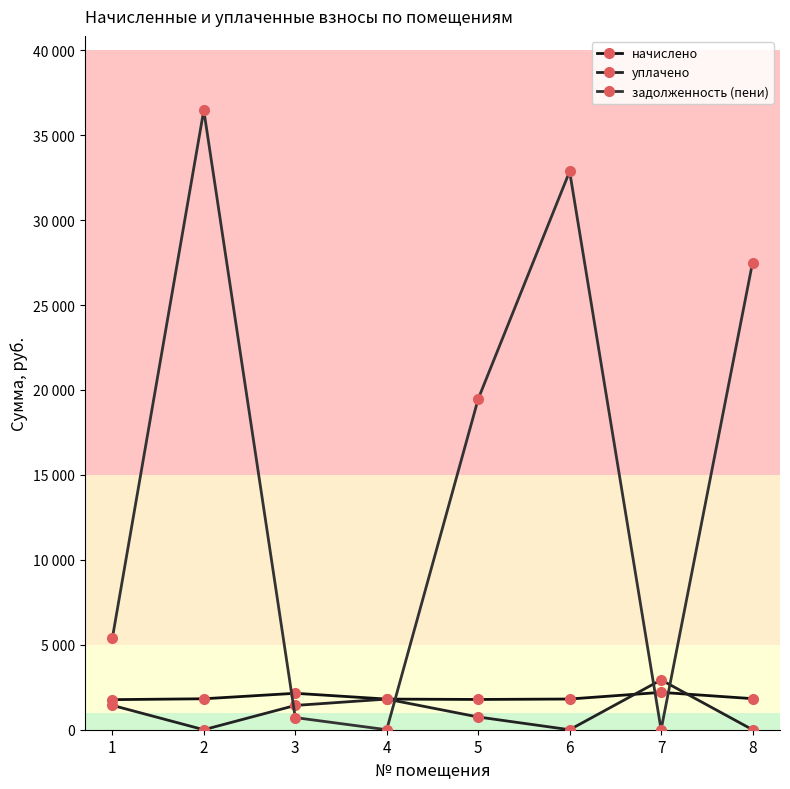

Reading left to right, transcribe all the data shown in this chart.

начислено: 1=1770.7	2=1822.0	3=2144.6	4=1803.7	5=1781.7	6=1807.3	7=2199.6	8=1829.3
уплачено: 1=1436.4	2=0.0	3=1429.7	4=1803.7	5=750.0	6=0.0	7=2932.8	8=0.0
задолженность (пени): 1=5381.9	2=36468.8	3=714.9	4=0.0	5=19467.4	6=32867.2	7=0.0	8=27504.5